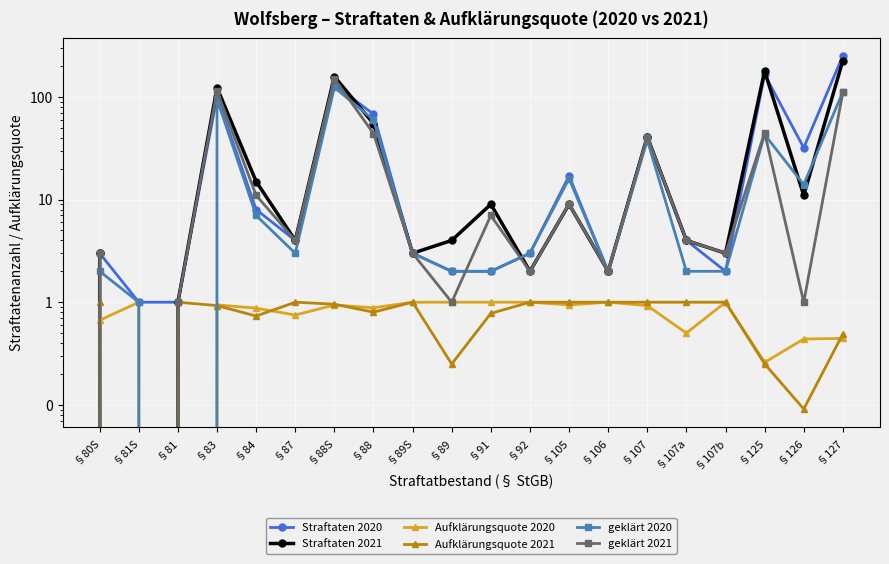

True or false: Straftaten 2021 and Aufklärungsquote 2021 cross at least once.

False